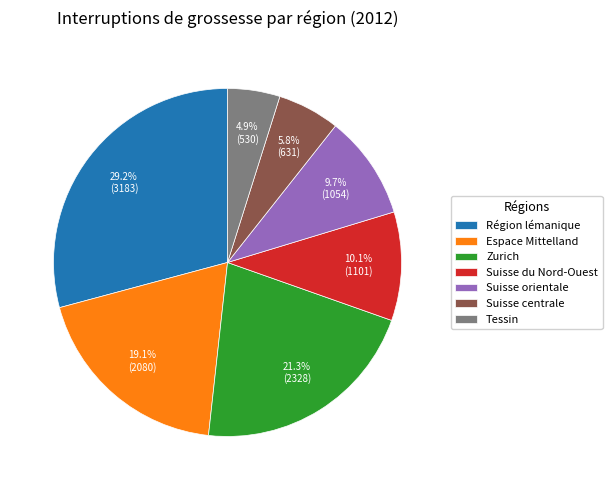

Count the number of slices in the pie.

7